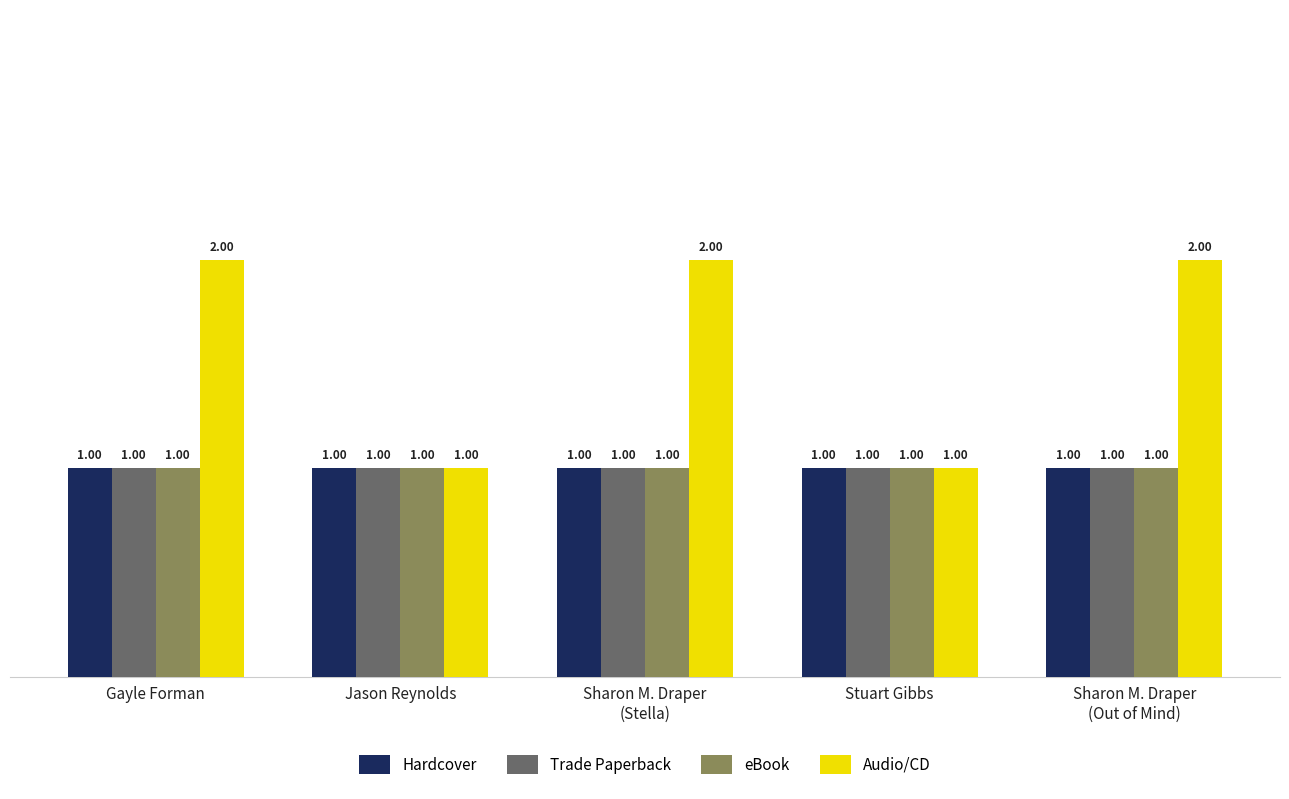

Reading right to left, what are all the values shown in this chart?

Hardcover: Sharon M. Draper
(Out of Mind)=1	Stuart Gibbs=1	Sharon M. Draper
(Stella)=1	Jason Reynolds=1	Gayle Forman=1
Trade Paperback: Sharon M. Draper
(Out of Mind)=1	Stuart Gibbs=1	Sharon M. Draper
(Stella)=1	Jason Reynolds=1	Gayle Forman=1
eBook: Sharon M. Draper
(Out of Mind)=1	Stuart Gibbs=1	Sharon M. Draper
(Stella)=1	Jason Reynolds=1	Gayle Forman=1
Audio/CD: Sharon M. Draper
(Out of Mind)=2	Stuart Gibbs=1	Sharon M. Draper
(Stella)=2	Jason Reynolds=1	Gayle Forman=2